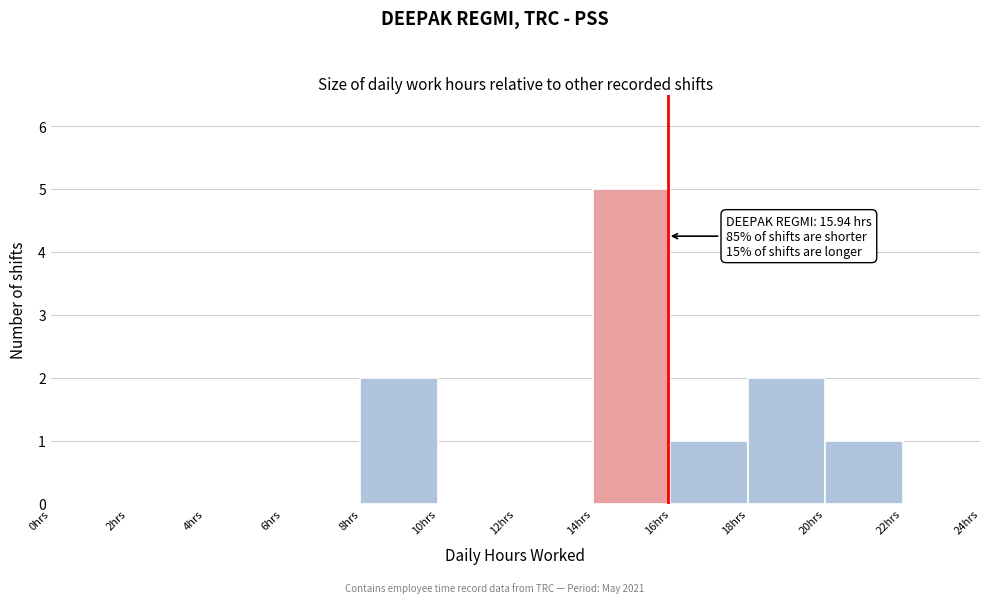

Which range on the x-axis has the tallest bar?

14 to 16